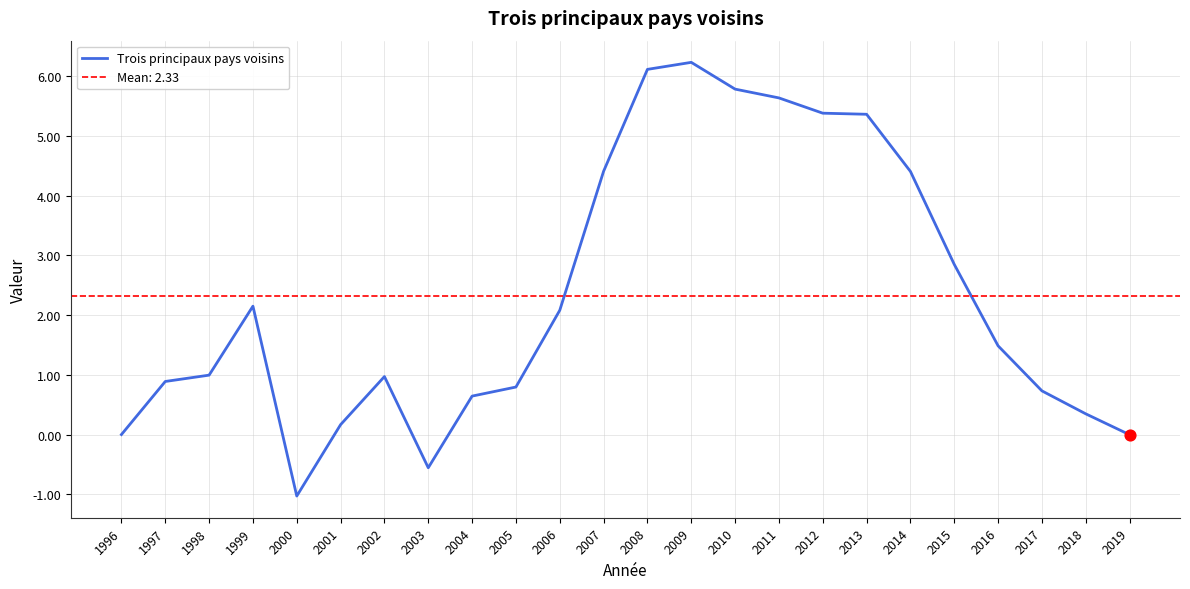

Approximately how many times larger is the value at 2007 compared to 2016?

3.0